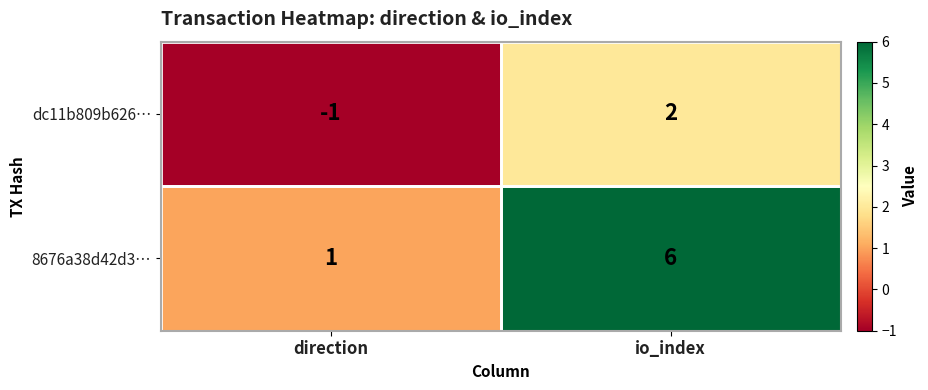

What is the difference between the maximum and minimum values in the dc11b809b626… series?

3